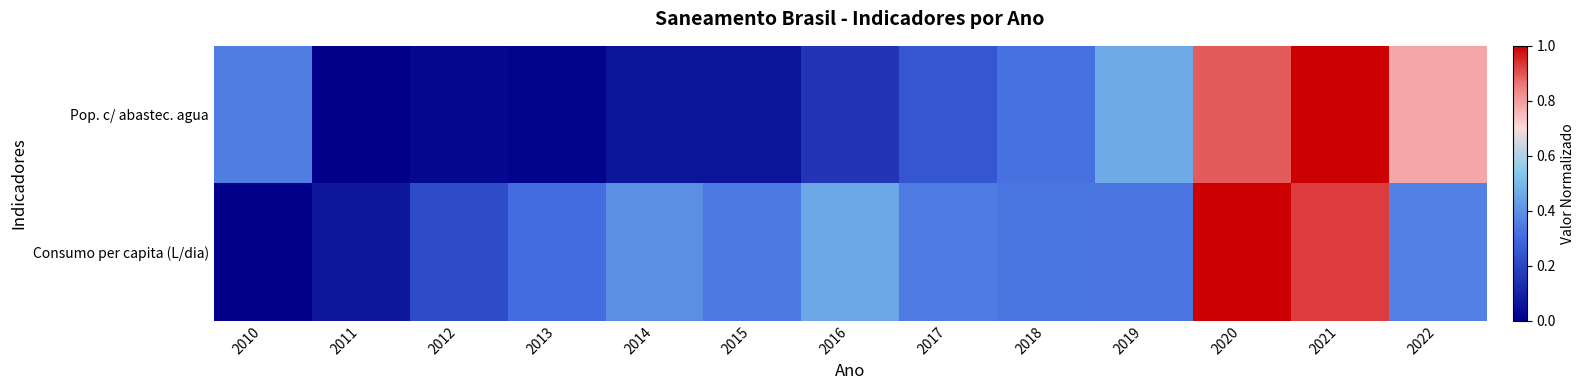

Reading left to right, what are all the values shown in this chart?

Pop. c/ abastec. agua: 2010=0.4	2011=0.0	2012=0.0	2013=0.0	2014=0.1	2015=0.1	2016=0.2	2017=0.2	2018=0.3	2019=0.5	2020=0.9	2021=1.0	2022=0.8
Consumo per capita (L/dia): 2010=0.0	2011=0.1	2012=0.2	2013=0.3	2014=0.4	2015=0.3	2016=0.5	2017=0.3	2018=0.3	2019=0.3	2020=1.0	2021=0.9	2022=0.4